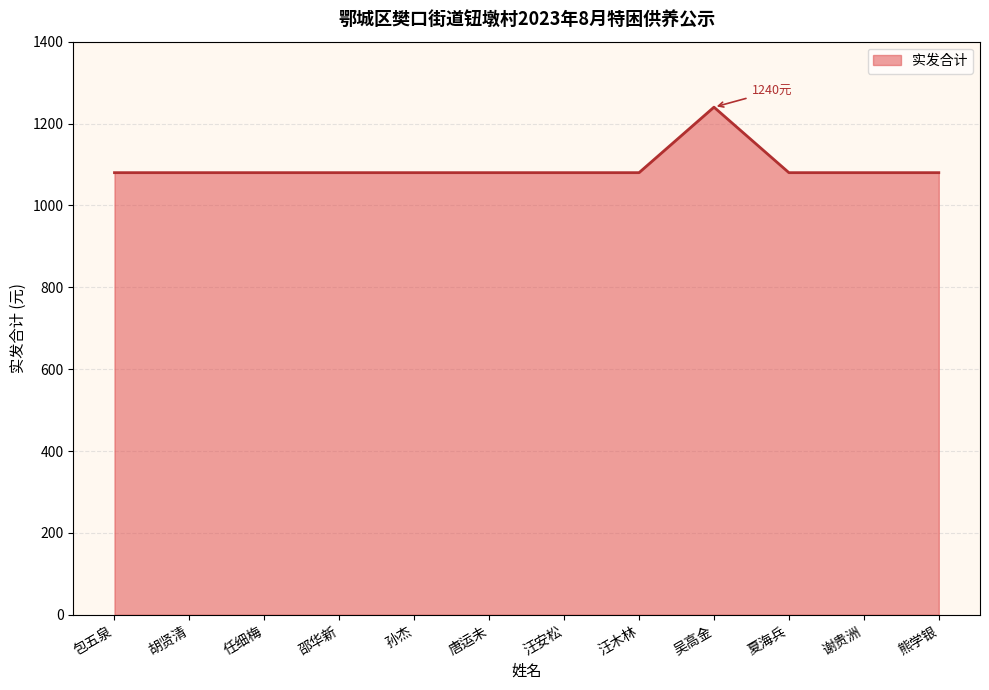

What is the greatest value displayed?

1240